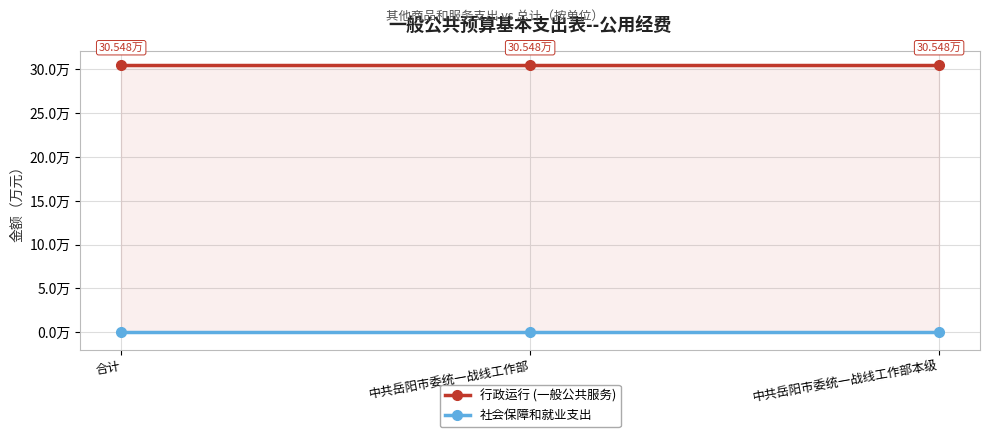

What is the spread (max minus min) of values at 中共岳阳市委统一战线工作部?

30.5